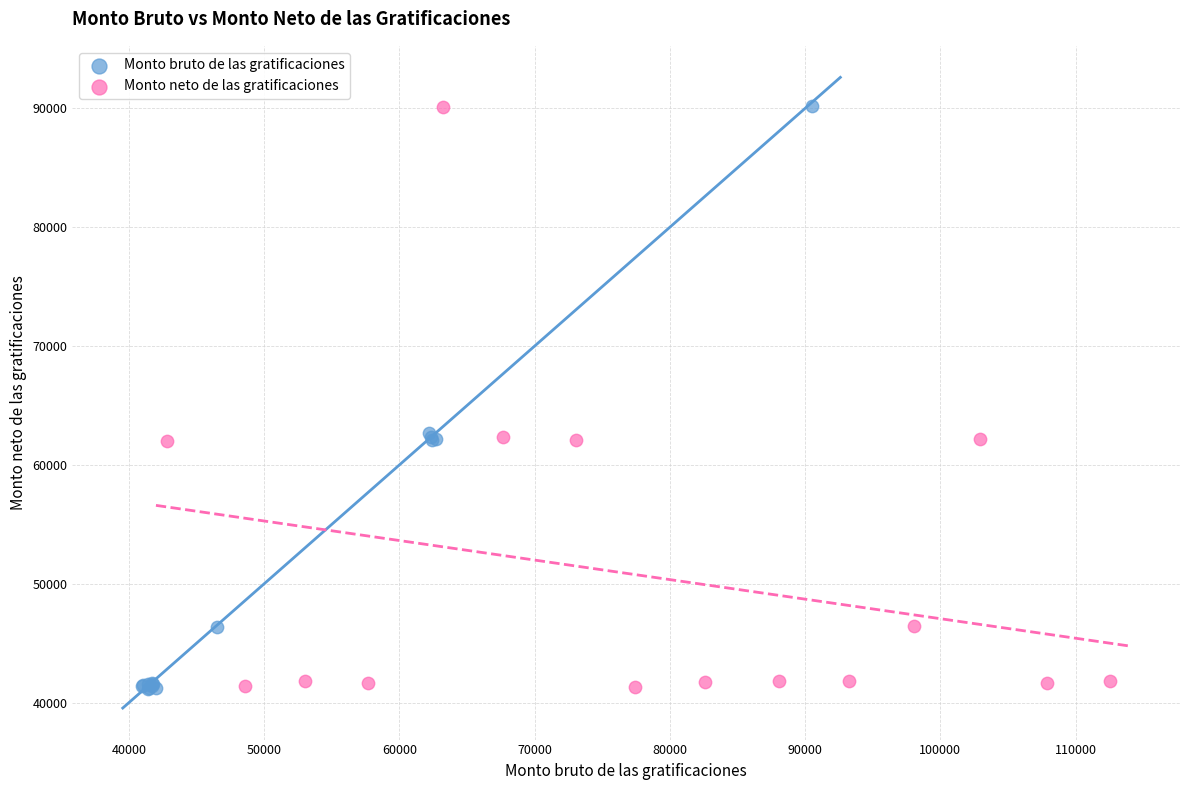

Which series has the widest spread of Y values?

Monto bruto de las gratificaciones